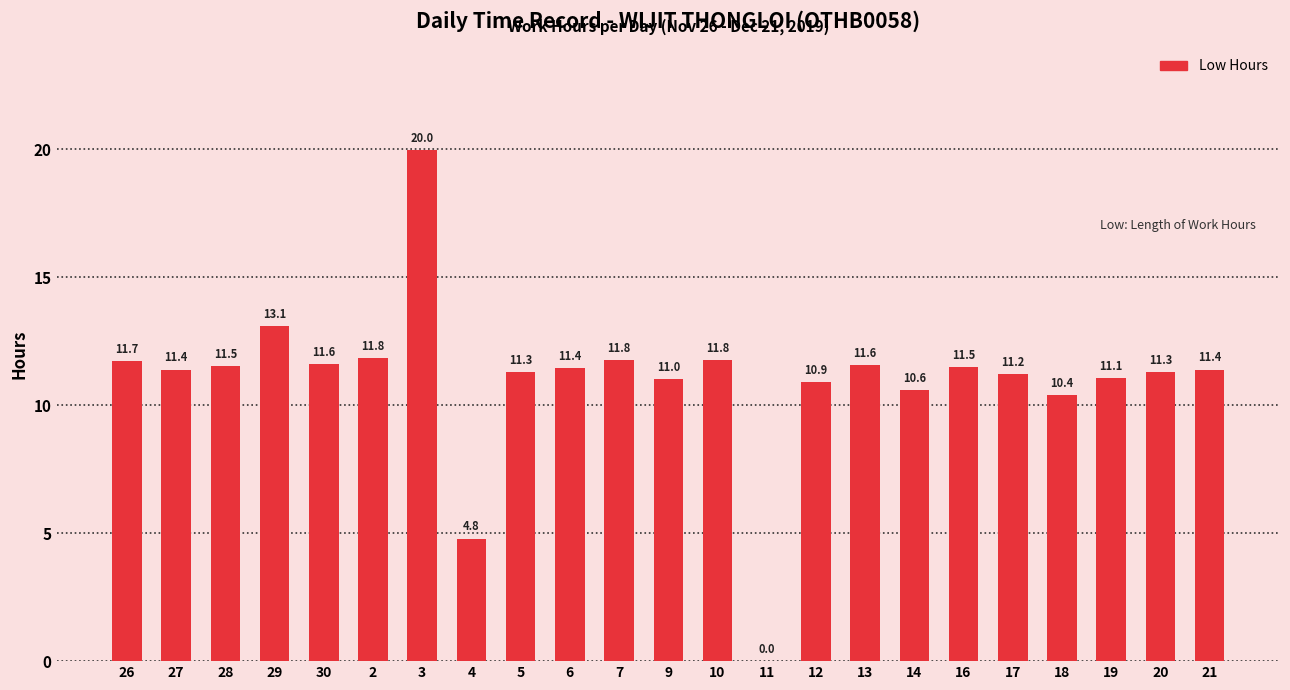

Where is the data nearest to the value 9?

18